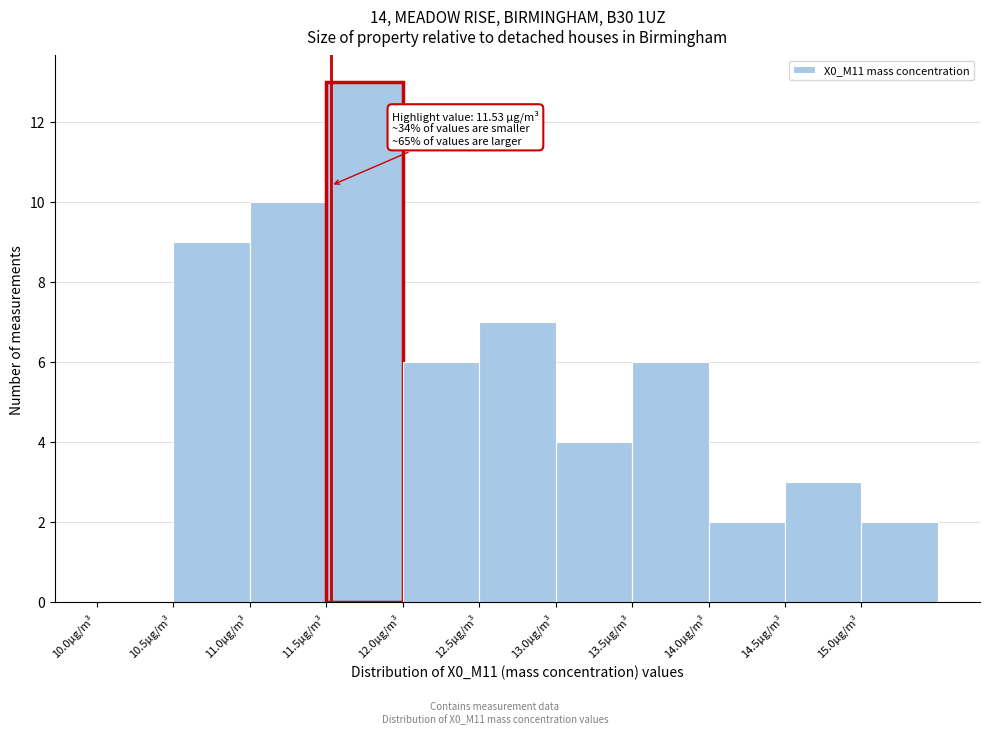

Over which range of the x-axis is the bar tallest?

11.5 to 12.0